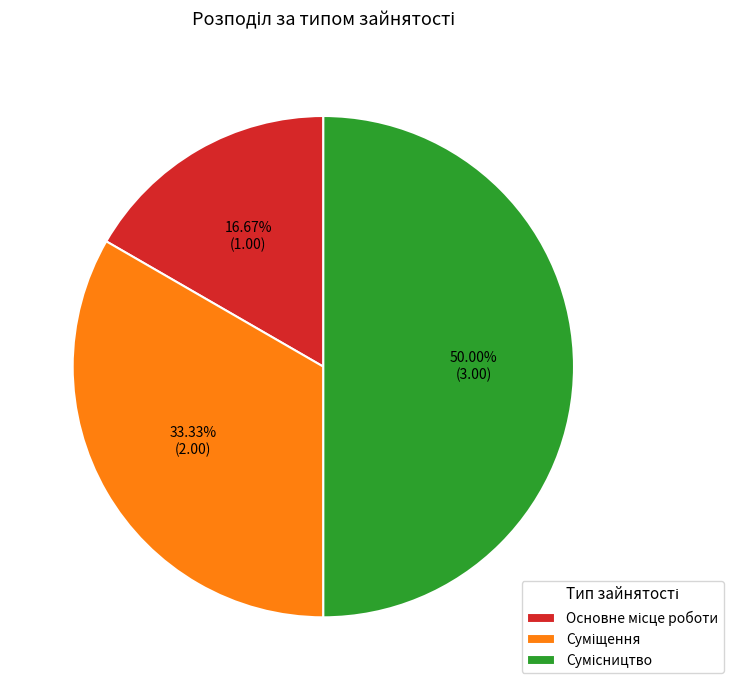

How many slices are in this pie chart?

3